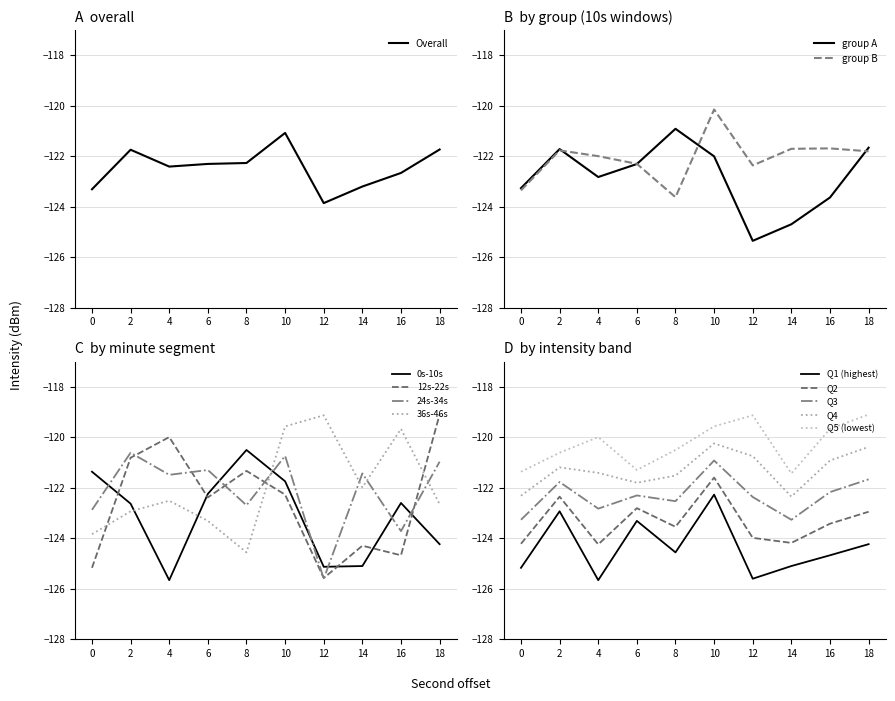

How many interior local valleys does the 24s-34s series have?

4